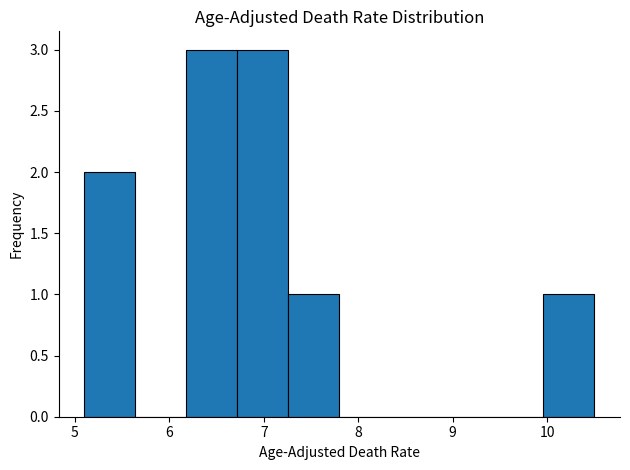

Reading left to right, transcribe this chart: for each bar, give the range it covers on the x-axis and its height. Neither the bar edges nor the heights are printed on the chart, so give them approximately, as read against the axes.

5.10 to 5.64: 2
5.64 to 6.18: 0
6.18 to 6.72: 3
6.72 to 7.26: 3
7.26 to 7.80: 1
7.80 to 8.34: 0
8.34 to 8.88: 0
8.88 to 9.42: 0
9.42 to 9.96: 0
9.96 to 10.50: 1